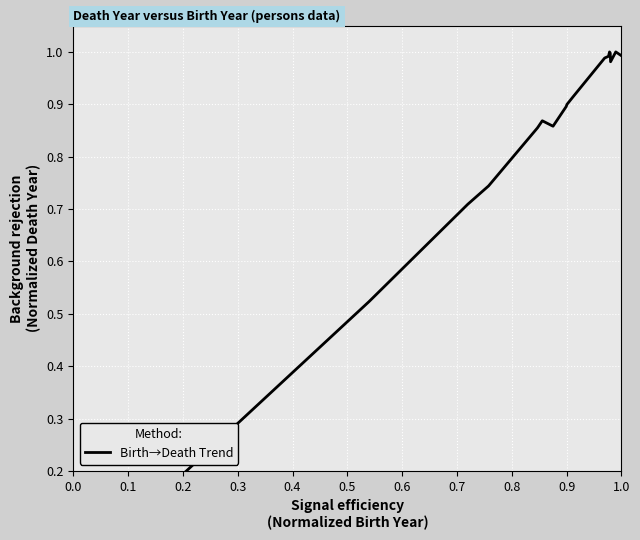

What is the average value?

0.8